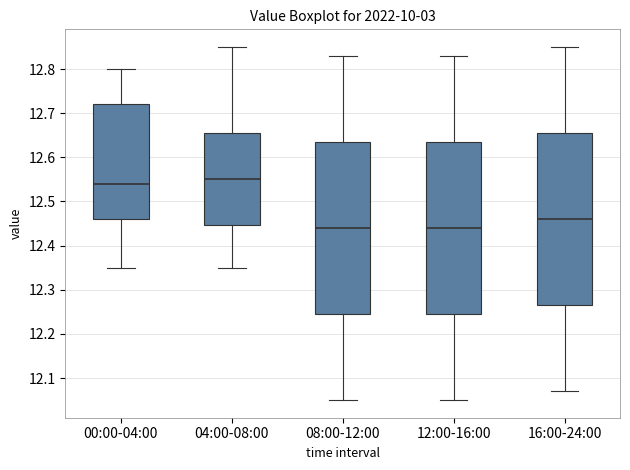

Reading left to right, read every box against the y-axis: the position of its median line, the range the box covers, and the ends of its whiskers. The values are not printed on the chart, so give them approximately, as read against the axis.

00:00-04:00: median 12.54, box 12.46 to 12.72, whiskers 12.35 to 12.80
04:00-08:00: median 12.55, box 12.45 to 12.66, whiskers 12.35 to 12.85
08:00-12:00: median 12.44, box 12.25 to 12.64, whiskers 12.05 to 12.83
12:00-16:00: median 12.44, box 12.25 to 12.64, whiskers 12.05 to 12.83
16:00-24:00: median 12.46, box 12.27 to 12.66, whiskers 12.07 to 12.85